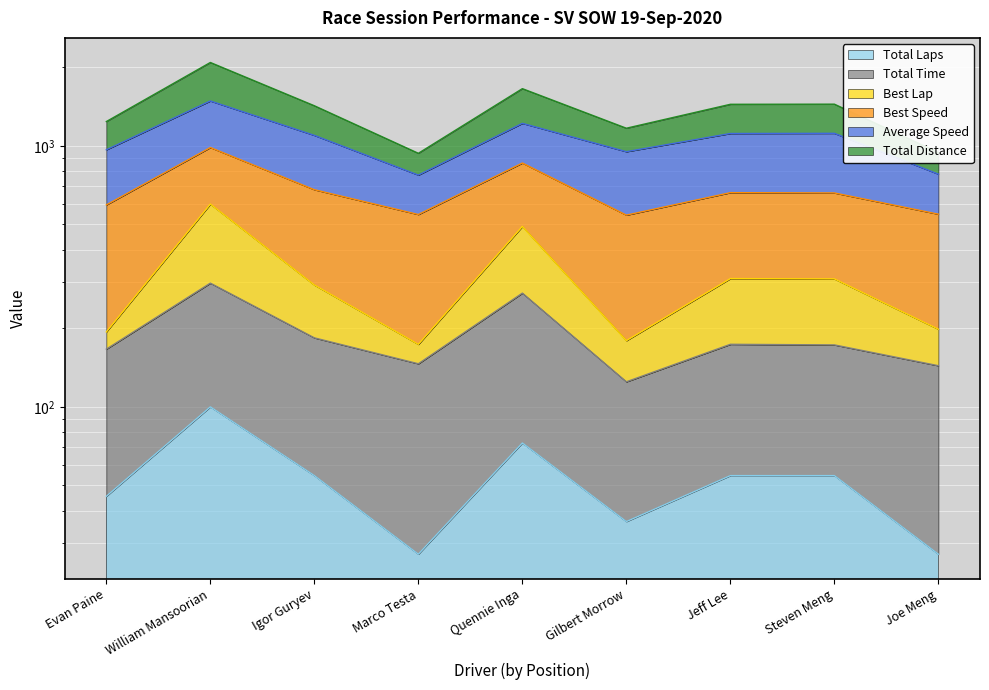

True or false: Total Laps and Best Lap intersect in this chart.

False